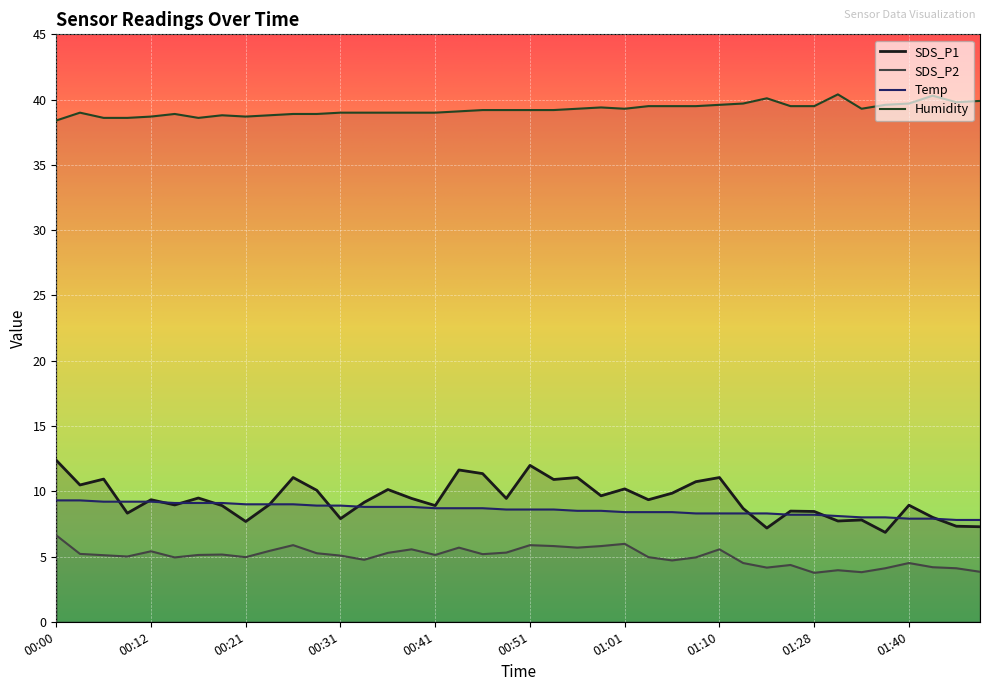

How many data points in SDS_P1 are above 9?

22